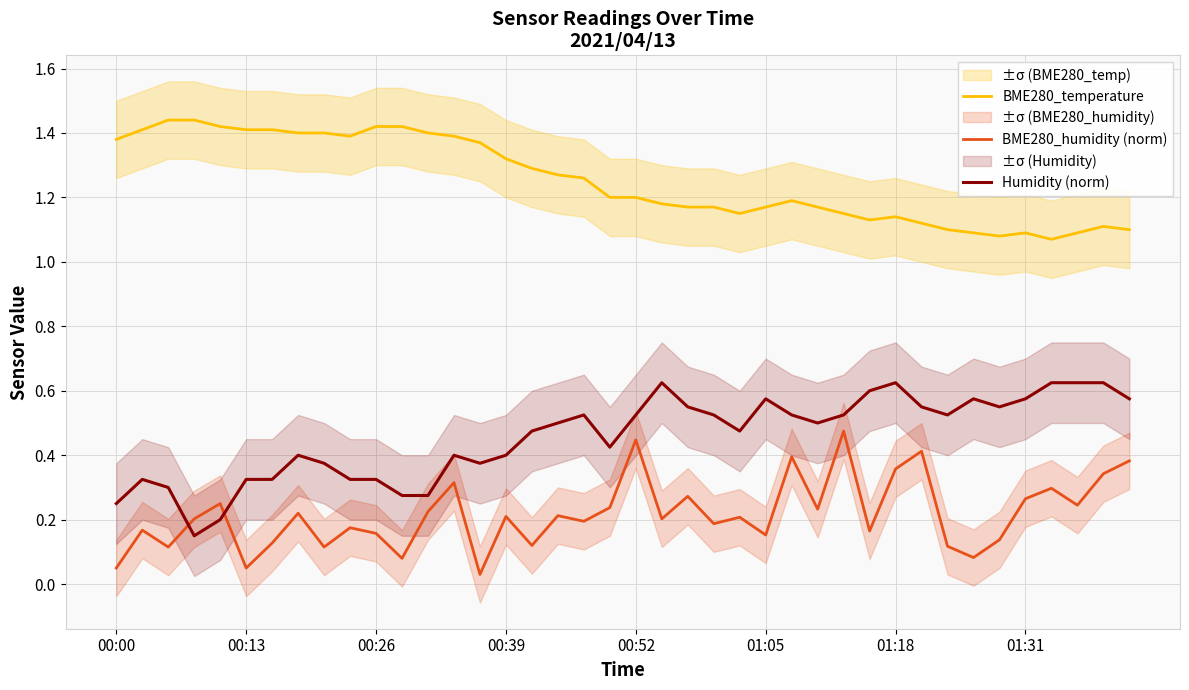

Does the chart have visible grid lines?

Yes